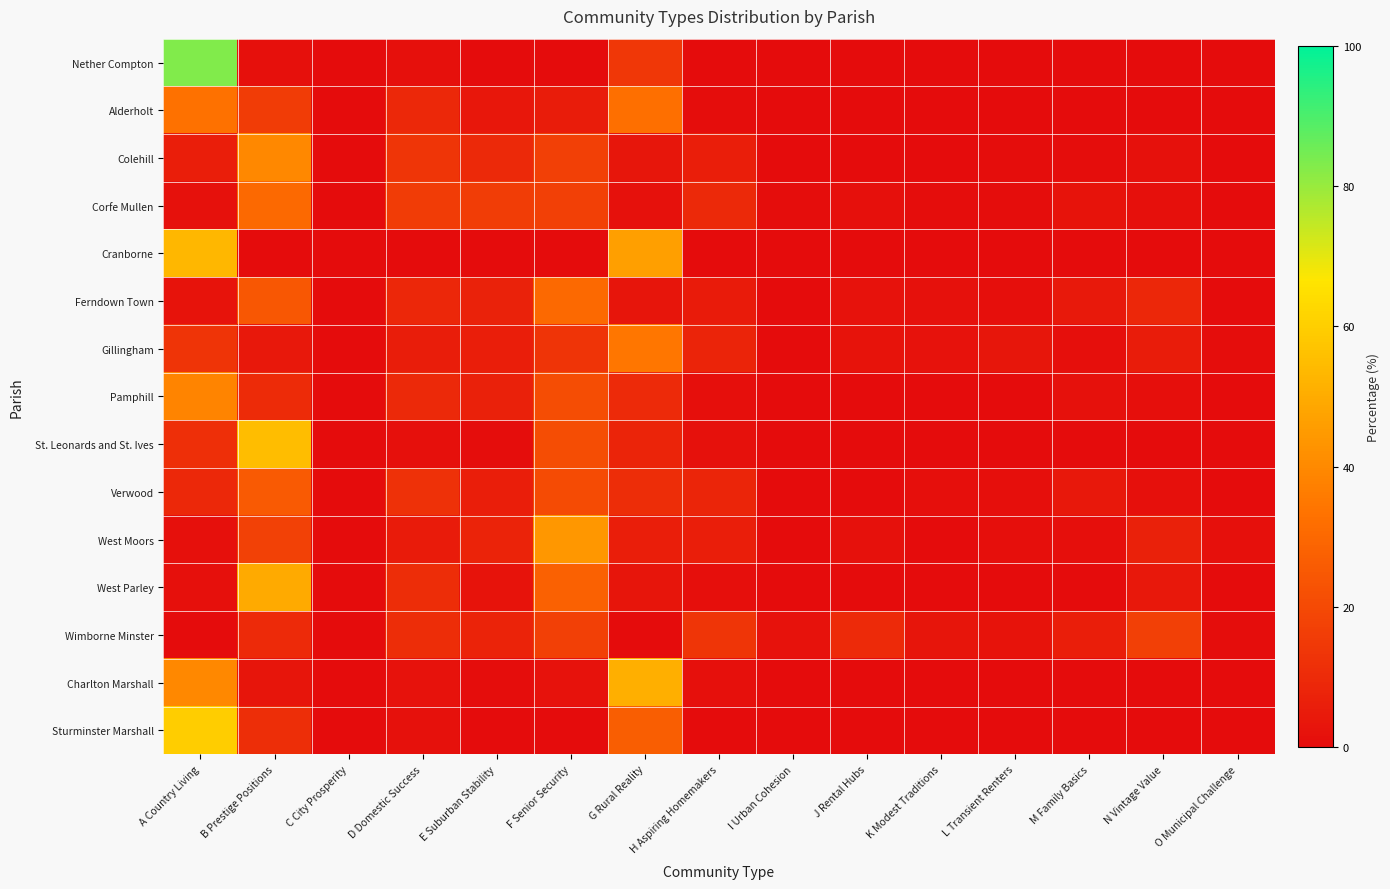

How many distinct data groups are displayed?

15